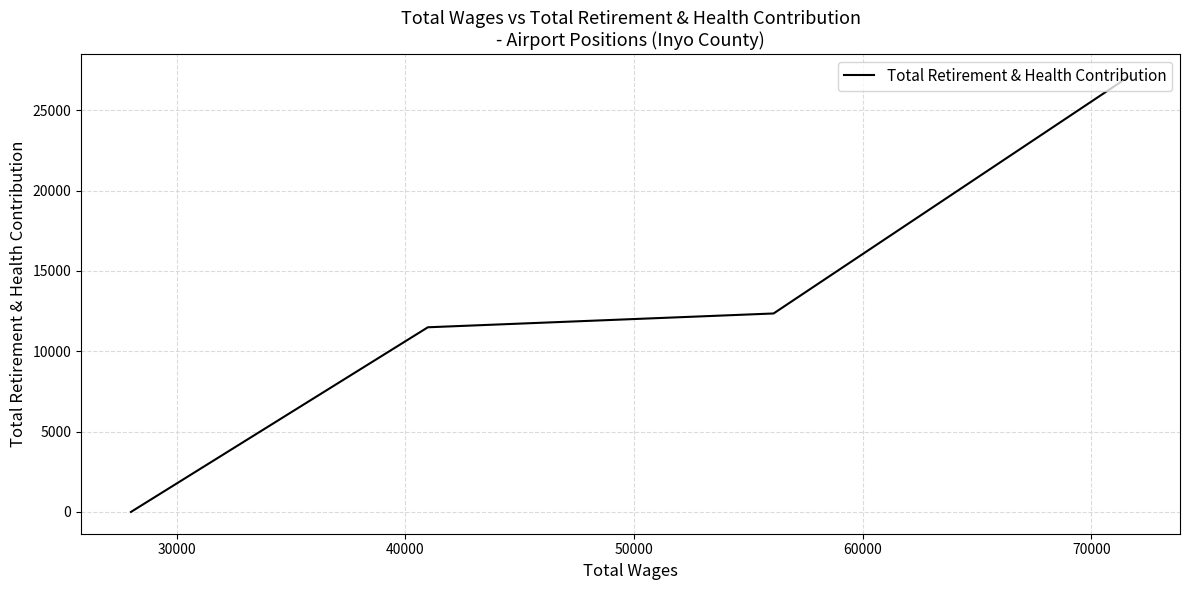

What is the sum of the values at 30000 and 50000?

12350